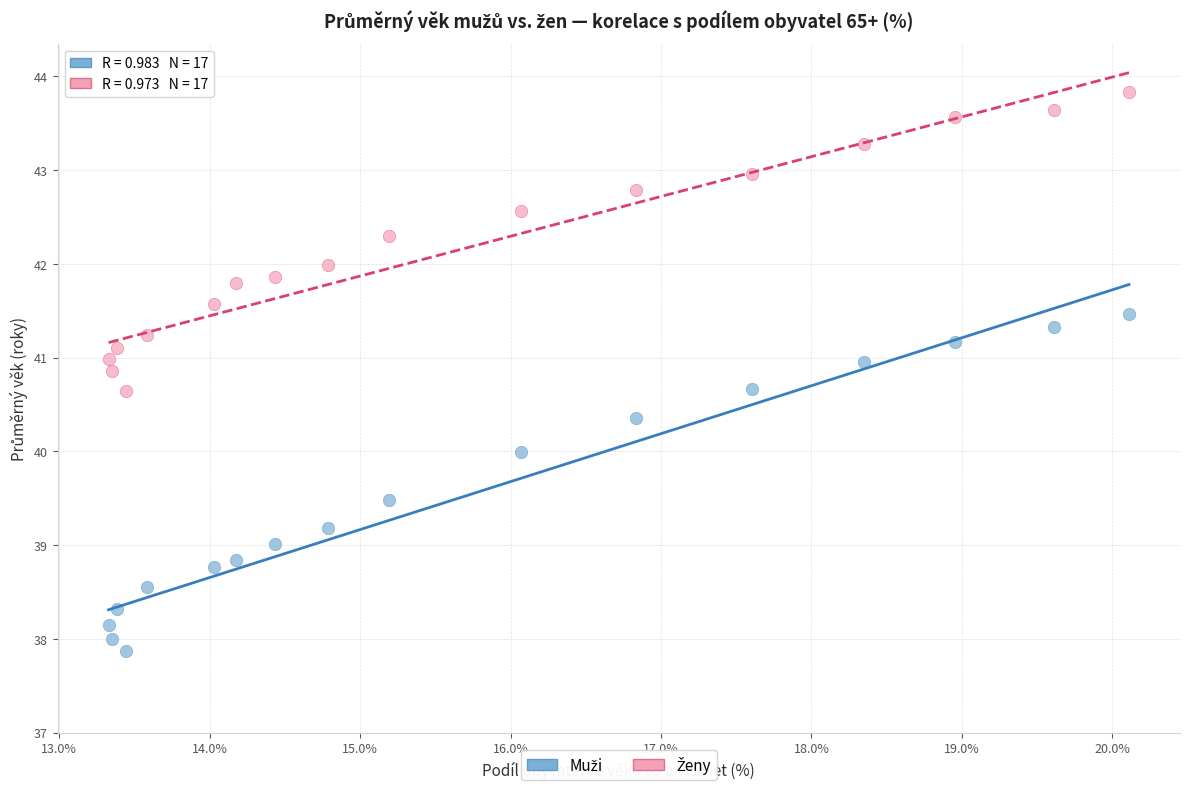

Across all data points, what is the range of Y values (max minus min)?

6.0